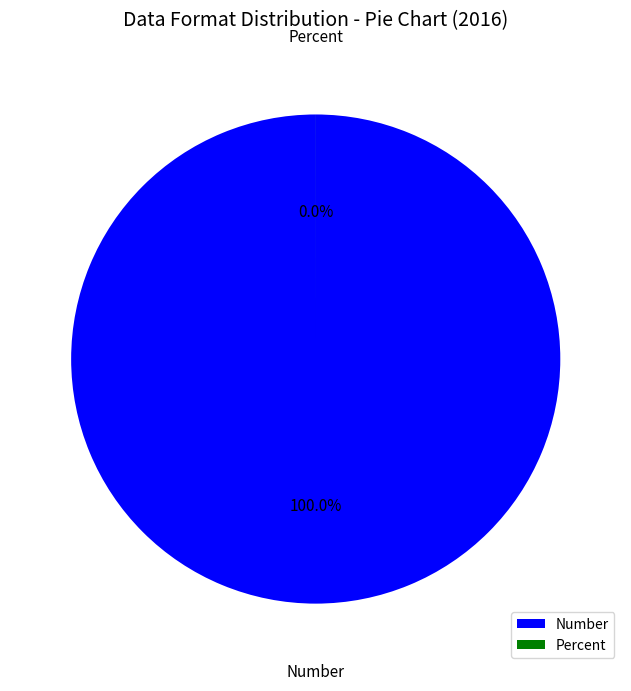

Does Number represent more than half of the total?

Yes